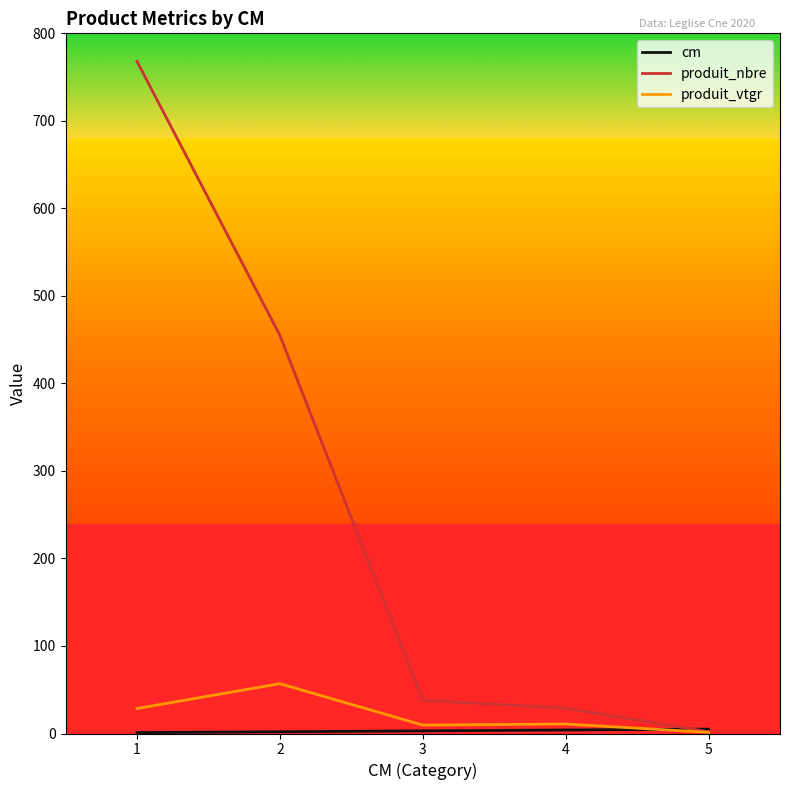

What is the maximum value for produit_nbre?

768.0